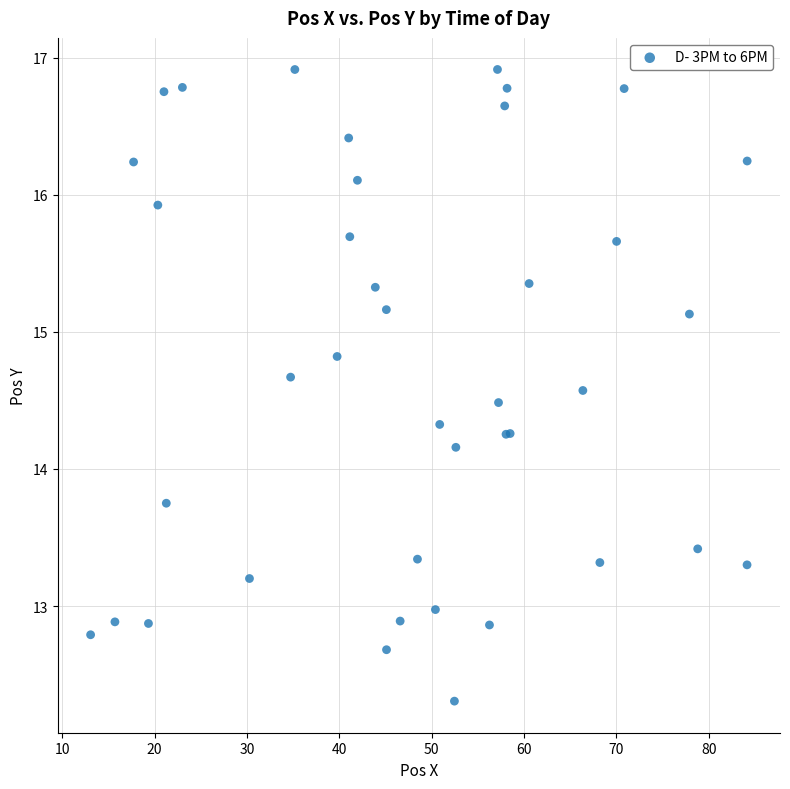

What Y value in the scatter plot is closest to 14?

14.2